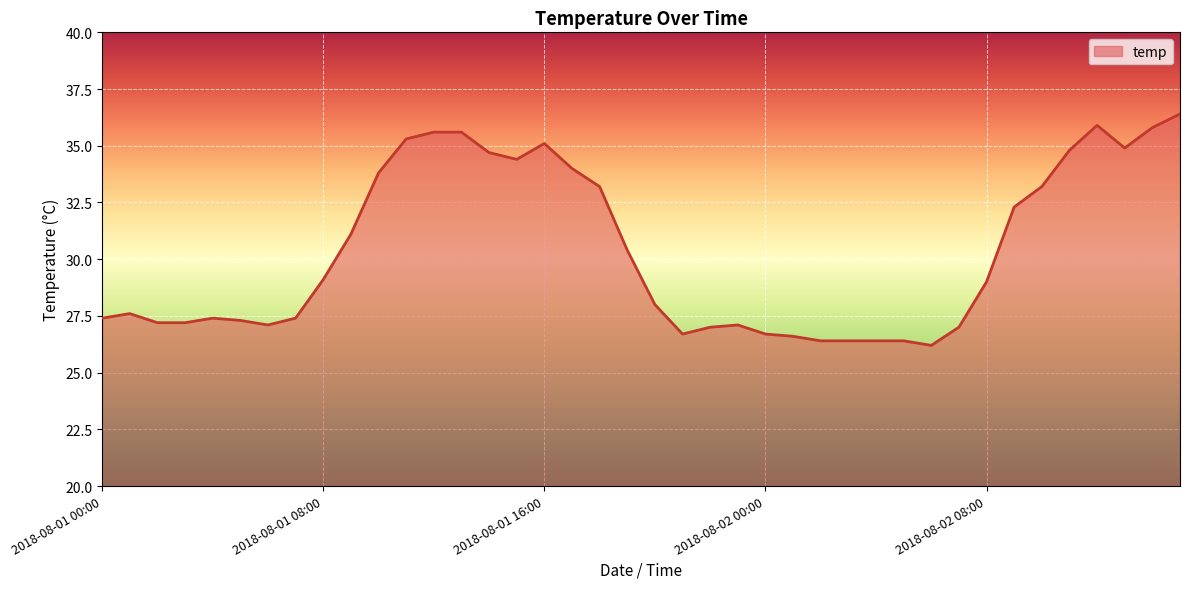

What is the smallest value displayed?

26.2